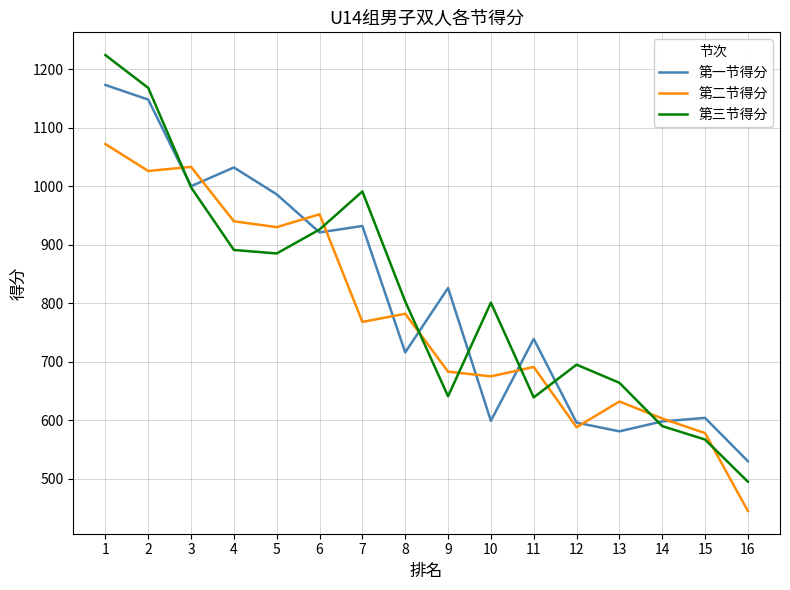

True or false: 第一节得分 has a value of 739 at 11.

True